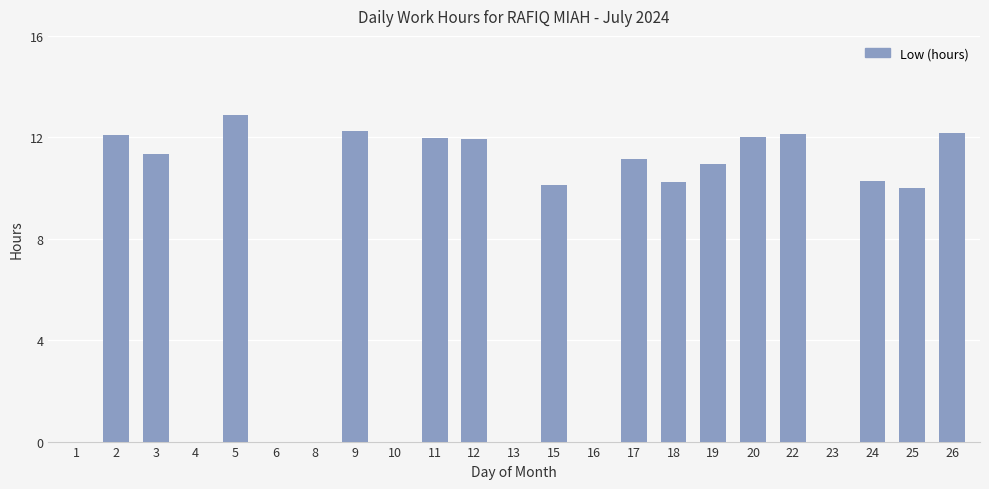

What is the greatest value displayed?

12.9